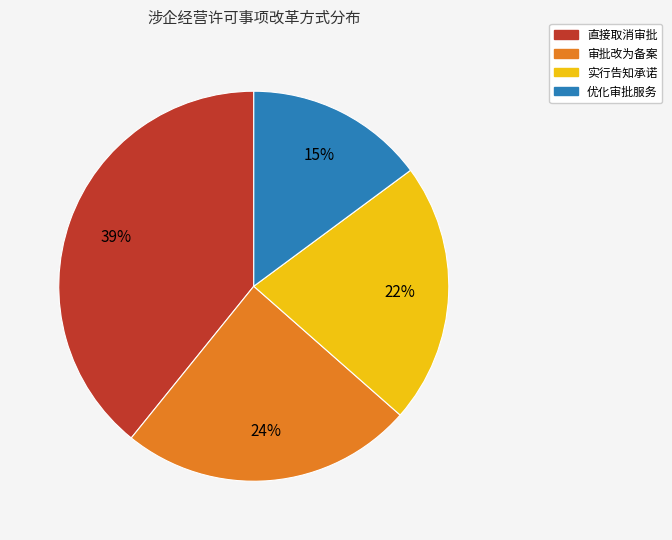

Rank the categories by value from lowest to highest.

优化审批服务, 实行告知承诺, 审批改为备案, 直接取消审批